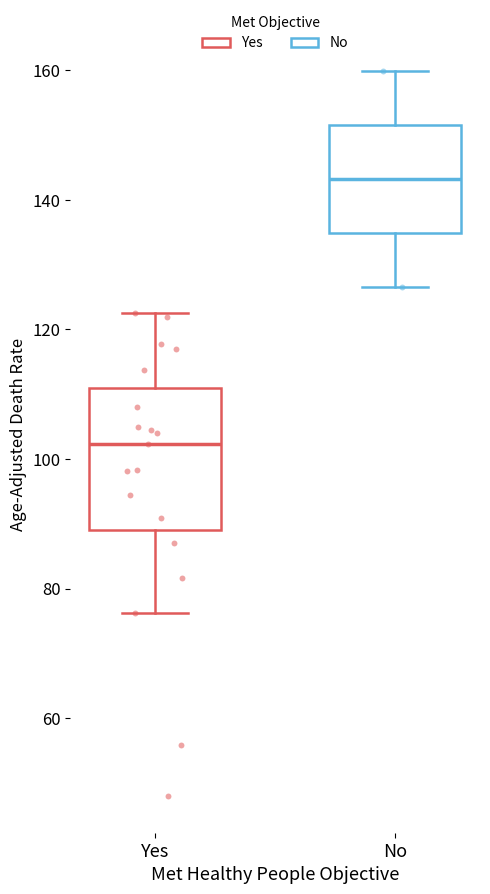

Which box's median line is the lowest?

Yes